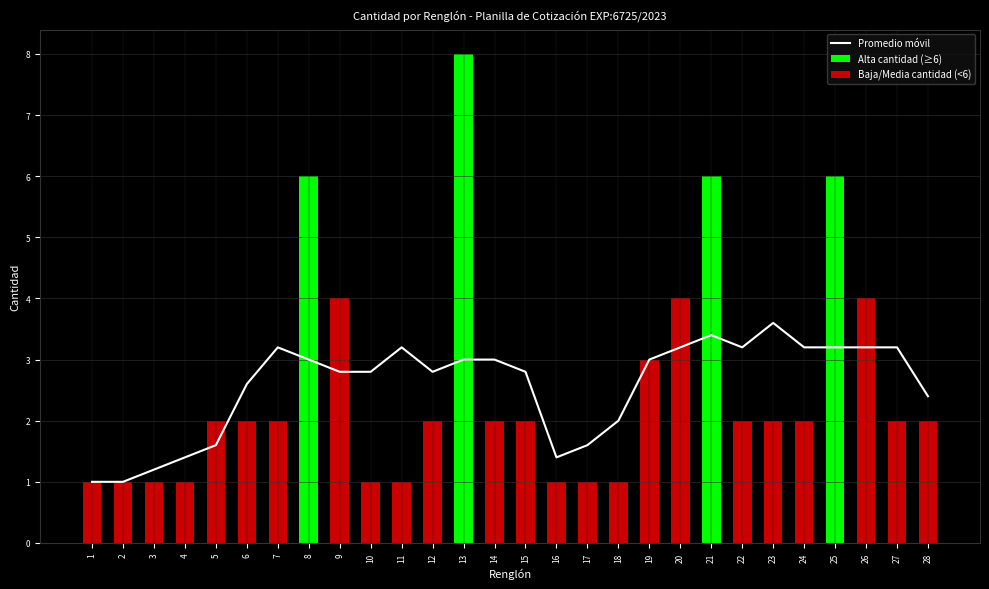

True or false: the data shows 3 at 24.

False